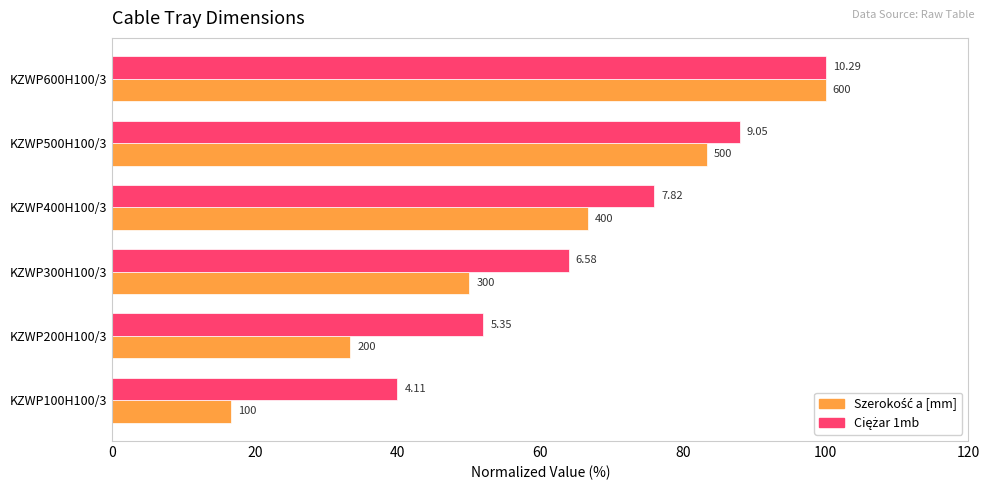

What is the value of the Ciężar 1mb bar at the 6th from the left?

100.0